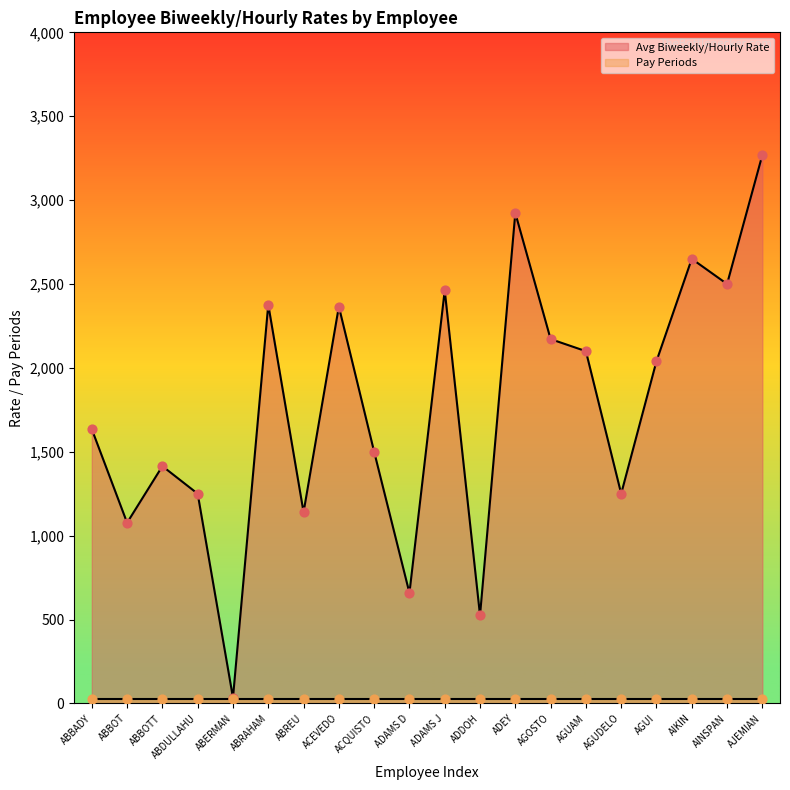

What is the ratio of the value at ABBADY to the value at ABERMAN?

47.5